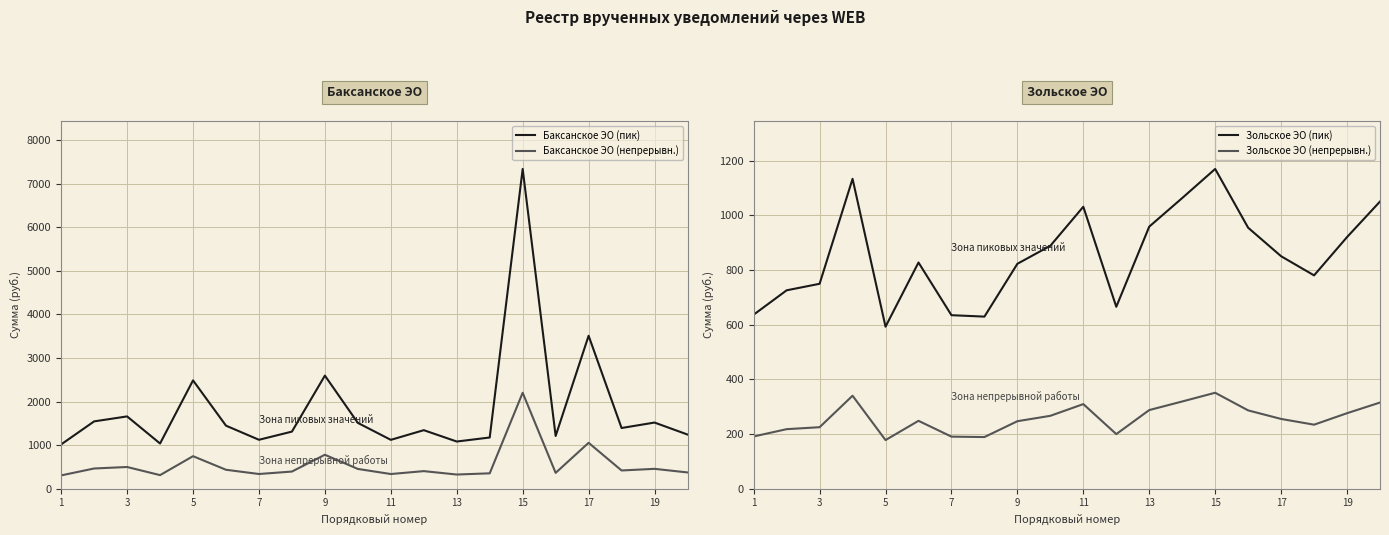

What is the difference between the maximum and second lowest values in the Зольское ЭО (непрерывн.) series?

162.0